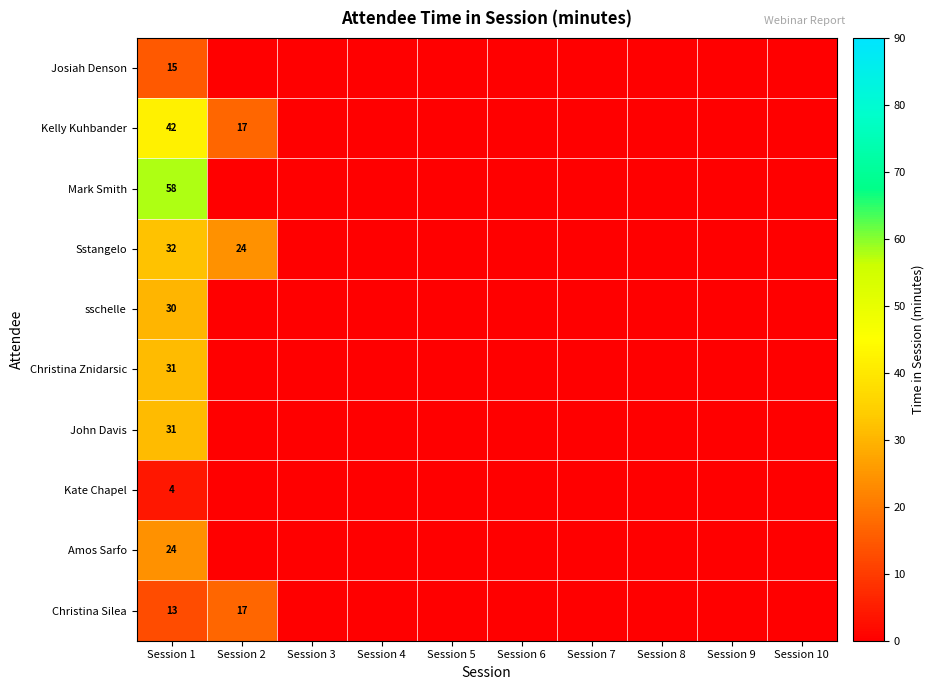

What is the difference between the Kelly Kuhbander values at Session 1 and Session 2?

25